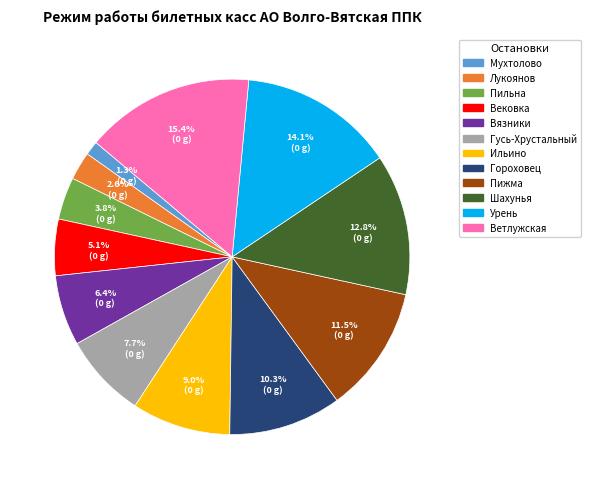

To the nearest percent, what portion does Пильна represent?

4%